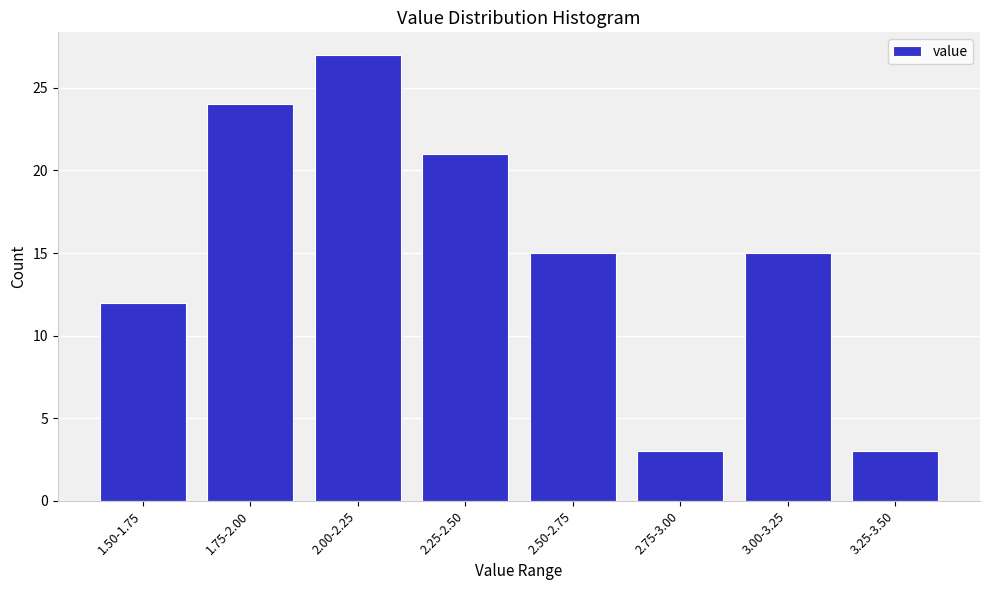

Reading left to right, list all the values displayed in this chart.

12	24	27	21	15	3	15	3